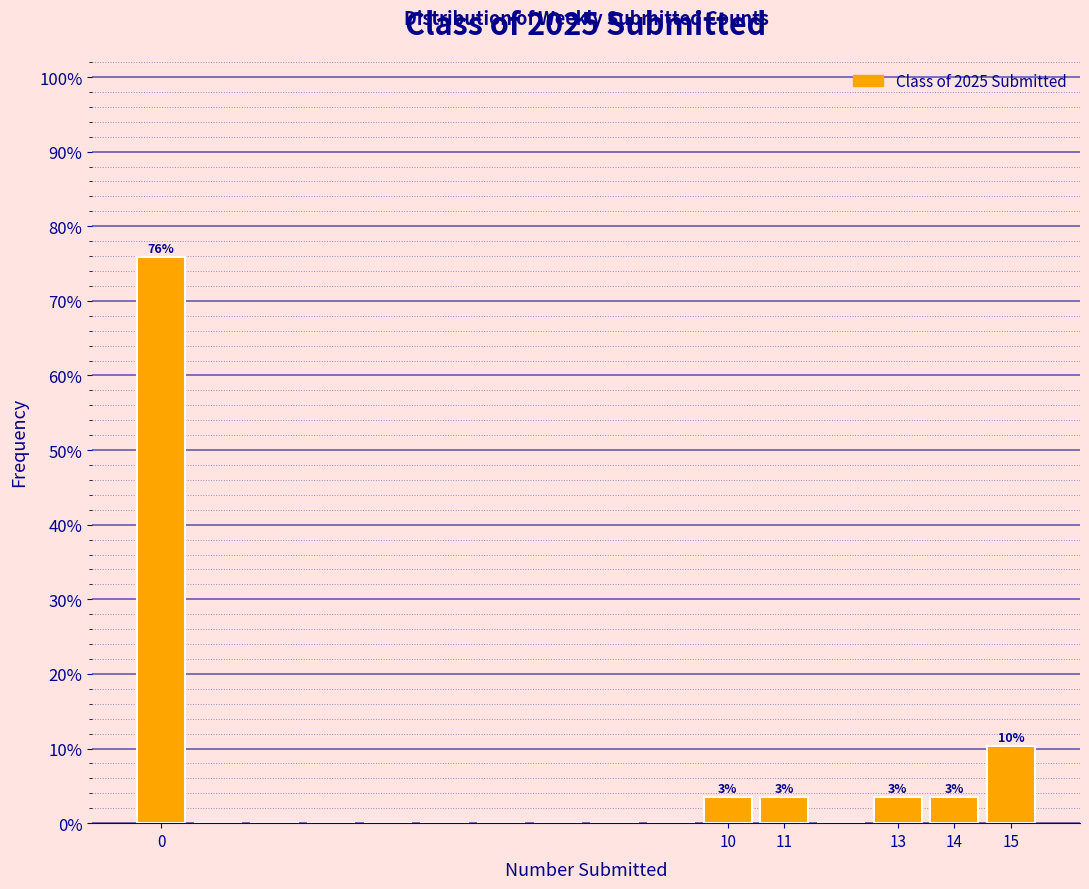

Over which range of the x-axis is the bar tallest?

-0.5 to 0.5